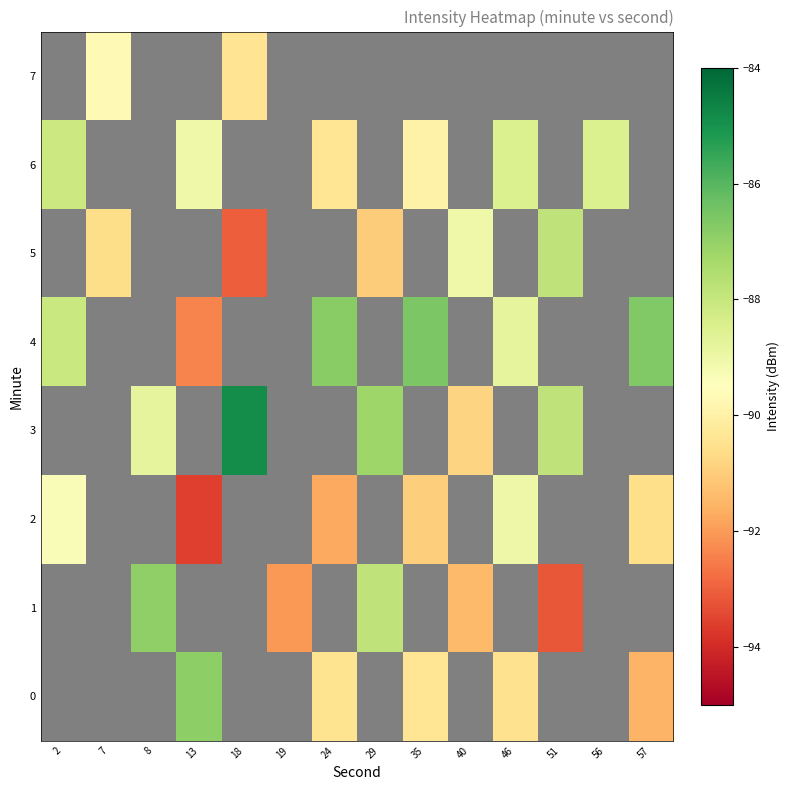

What is the highest value of the row_6 series?

-88.1